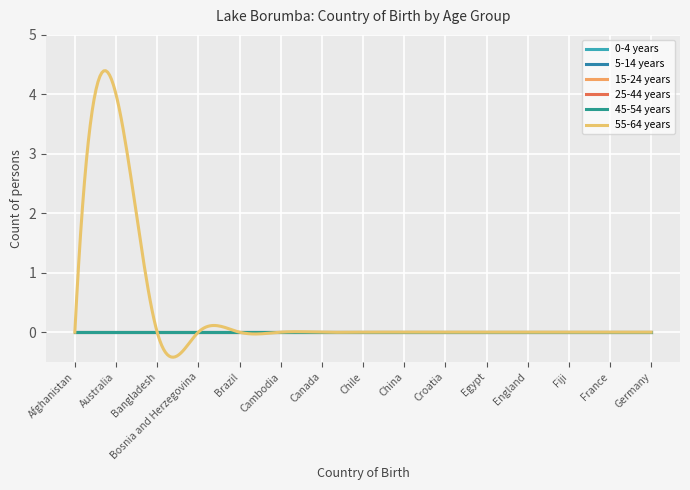

What is the label of the 9th point from the right?

Canada